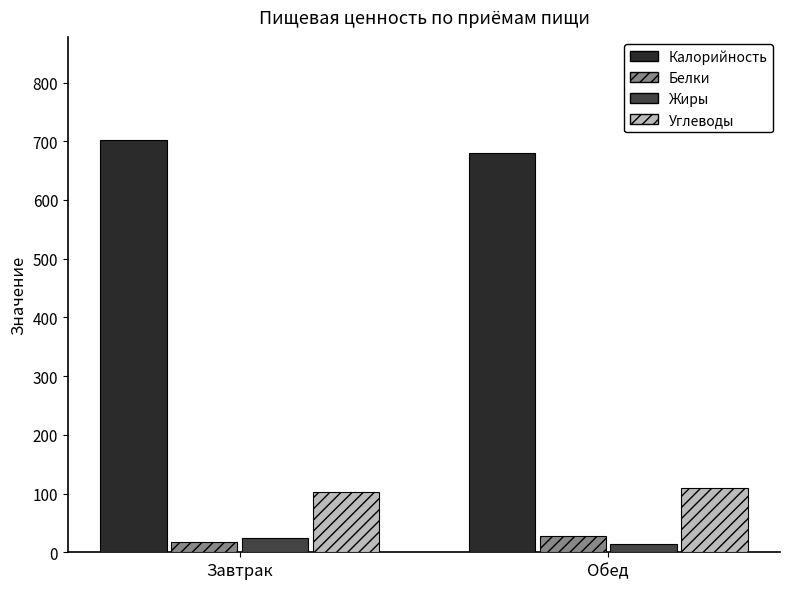

How many groups of bars are there?

2